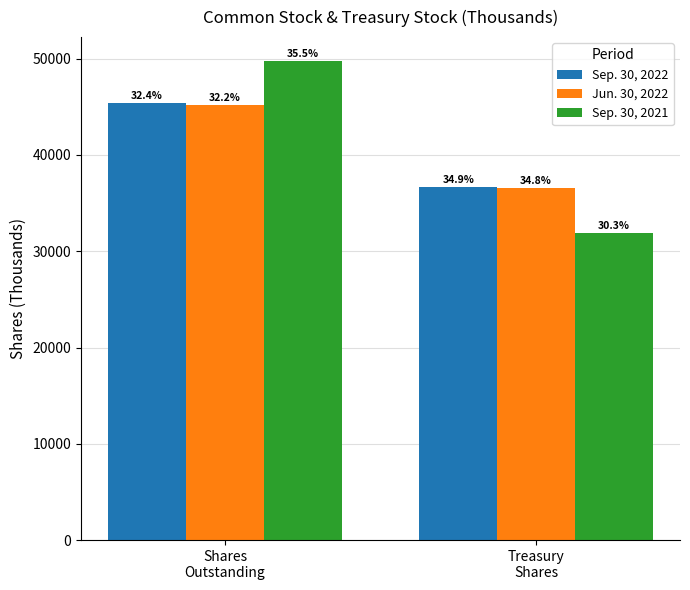

Reading left to right, list all the values displayed in this chart.

Sep. 30, 2022: Shares
Outstanding=45396	Treasury
Shares=36703
Jun. 30, 2022: Shares
Outstanding=45177	Treasury
Shares=36619
Sep. 30, 2021: Shares
Outstanding=49753	Treasury
Shares=31903